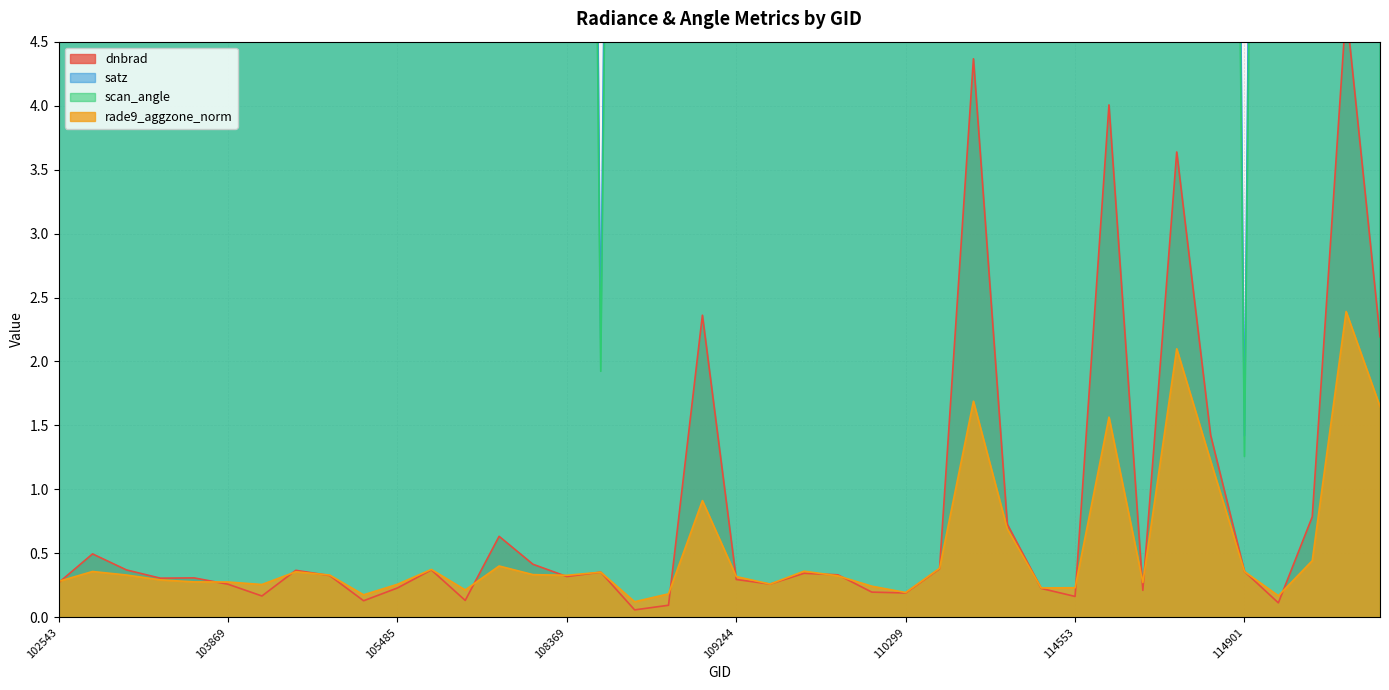

Reading left to right, what are all the values shown in this chart?

dnbrad: 102543=0.3	102663=0.5	102671=0.4	103160=0.3	103270=0.3	103869=0.3	103877=0.2	104112=0.4	104229=0.3	104346=0.1	105485=0.2	107659=0.4	108005=0.1	108015=0.6	108180=0.4	108369=0.3	108542=0.4	108715=0.1	108888=0.1	108899=2.4	109244=0.3	109422=0.3	109595=0.3	109767=0.3	110127=0.2	110299=0.2	110472=0.4	111991=4.4	114210=0.7	114324=0.2	114553=0.2	114560=4.0	114666=0.2	114674=3.6	114788=1.4	114901=0.4	115015=0.1	115145=0.8	115152=4.8	115265=2.2
satz: 102543=56.3	102663=68.0	102671=52.7	103160=68.2	103270=64.6	103869=60.7	103877=61.5	104112=23.7	104229=8.8	104346=37.7	105485=52.7	107659=9.0	108005=56.4	108015=65.0	108180=68.1	108369=32.5	108542=2.2	108715=29.4	108888=51.2	108899=68.1	109244=40.3	109422=13.1	109595=19.8	109767=45.2	110127=46.8	110299=23.2	110472=9.3	111991=64.9	114210=22.9	114324=9.7	114553=56.7	114560=64.8	114666=68.2	114674=52.2	114788=31.9	114901=1.4	115015=30.1	115145=65.0	115152=57.0	115265=39.7
scan_angle: 102543=47.4	102663=55.2	102671=44.8	103160=55.3	103270=53.1	103869=50.6	103877=51.1	104112=20.8	104229=7.8	104346=32.8	105485=44.8	107659=8.0	108005=47.5	108015=53.4	108180=55.2	108369=28.4	108542=1.9	108715=25.8	108888=43.7	108899=55.3	109244=34.9	109422=11.6	109595=17.5	109767=38.9	110127=40.2	110299=20.4	110472=8.2	111991=53.3	114210=20.1	114324=8.6	114553=47.7	114560=53.2	114666=55.3	114674=44.4	114788=27.9	114901=1.3	115015=26.4	115145=53.3	115152=47.9	115265=34.4
rade9_aggzone_norm: 102543=0.3	102663=0.4	102671=0.3	103160=0.3	103270=0.3	103869=0.3	103877=0.3	104112=0.4	104229=0.3	104346=0.2	105485=0.3	107659=0.4	108005=0.2	108015=0.4	108180=0.3	108369=0.3	108542=0.4	108715=0.1	108888=0.2	108899=0.9	109244=0.3	109422=0.3	109595=0.4	109767=0.3	110127=0.2	110299=0.2	110472=0.4	111991=1.7	114210=0.7	114324=0.2	114553=0.2	114560=1.6	114666=0.3	114674=2.1	114788=1.2	114901=0.4	115015=0.2	115145=0.4	115152=2.4	115265=1.6